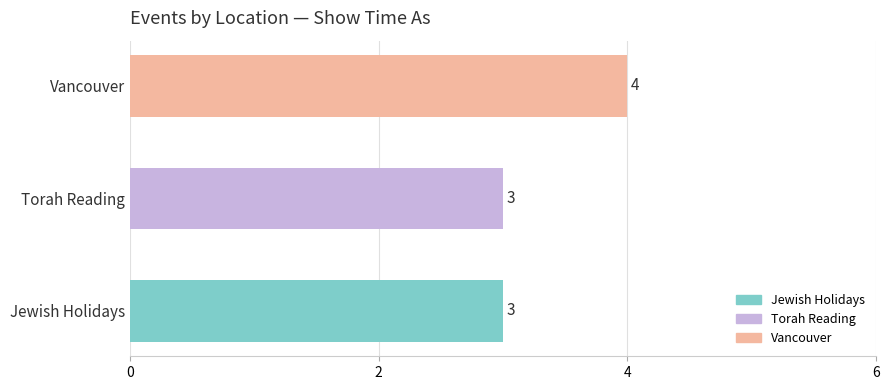

Count the values in the range 3 to 4.

3